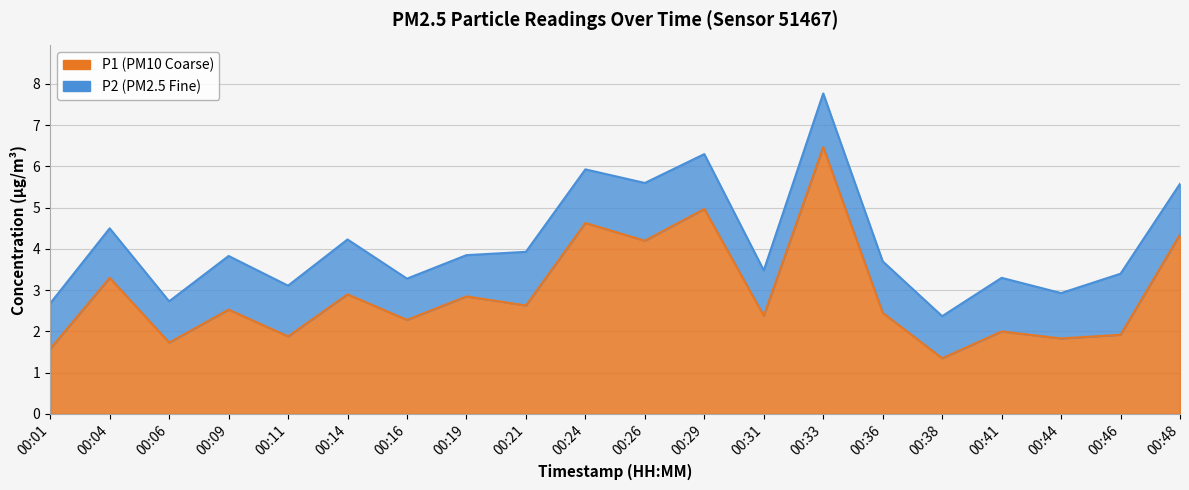

What is the difference between the values at 00:24 and 00:38?

3.3